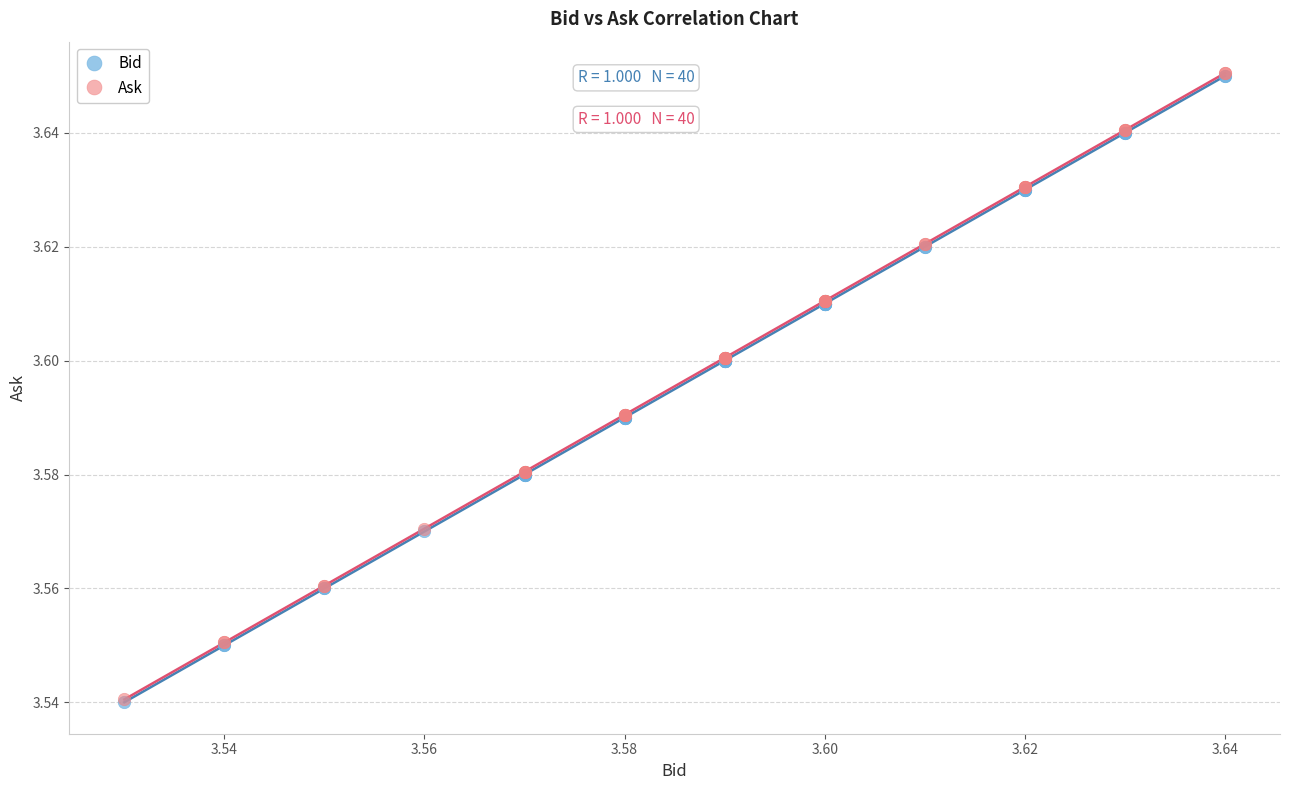

What are all the series names shown in the legend?

Bid, Ask